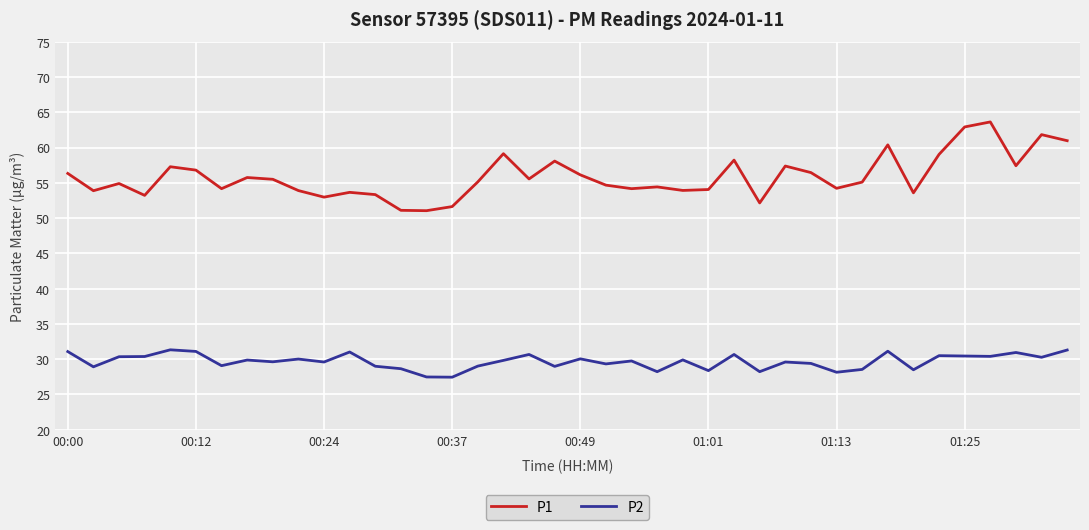

Which series has the largest range (max minus min)?

P1